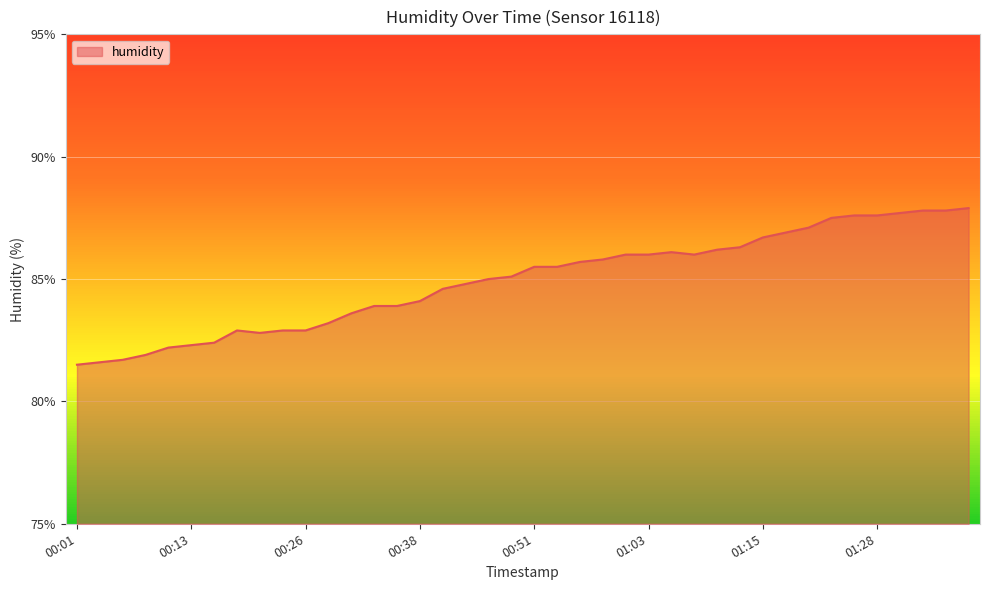

What position from the right is 00:43?

23